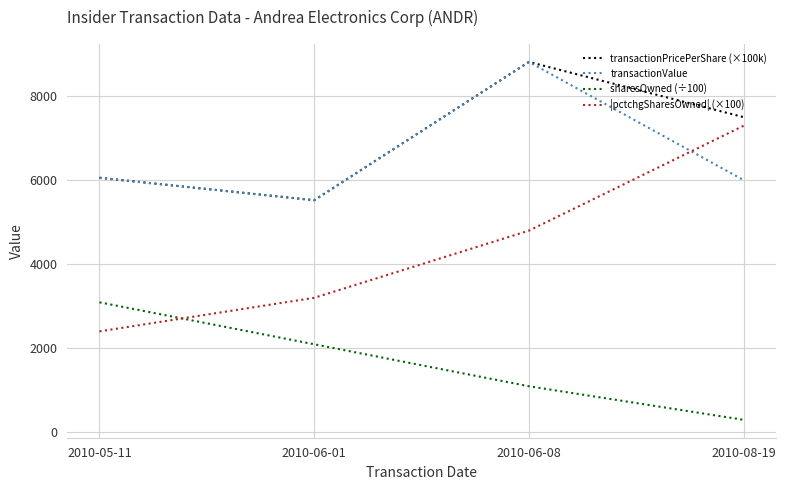

At which label is transactionPricePerShare (×100k) closest to 7172?

2010-08-19